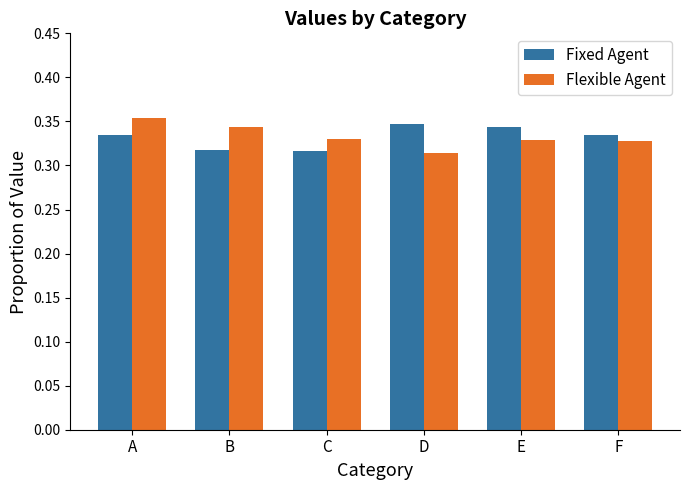

Does the chart contain stacked bars?

No